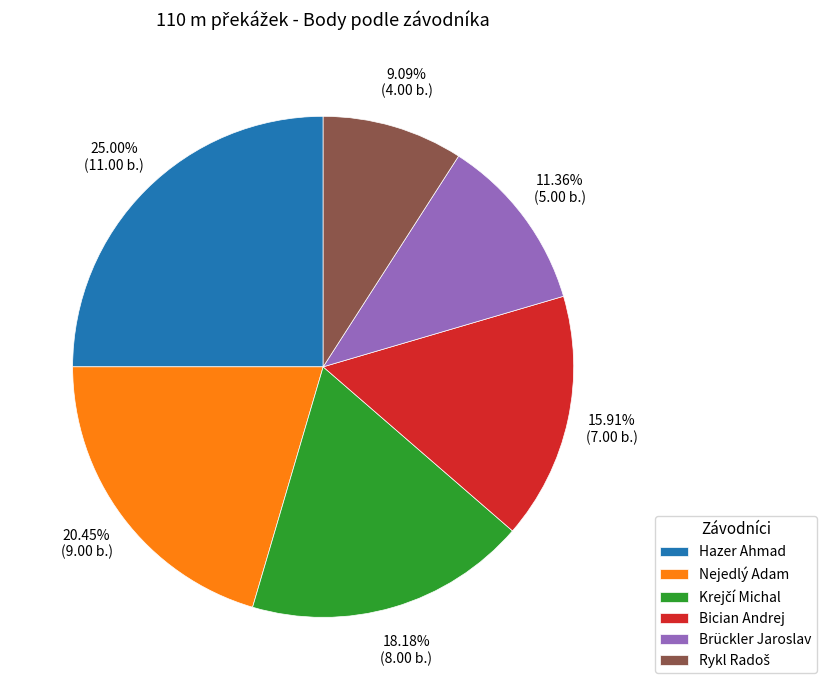

Is there a majority slice in this chart?

No